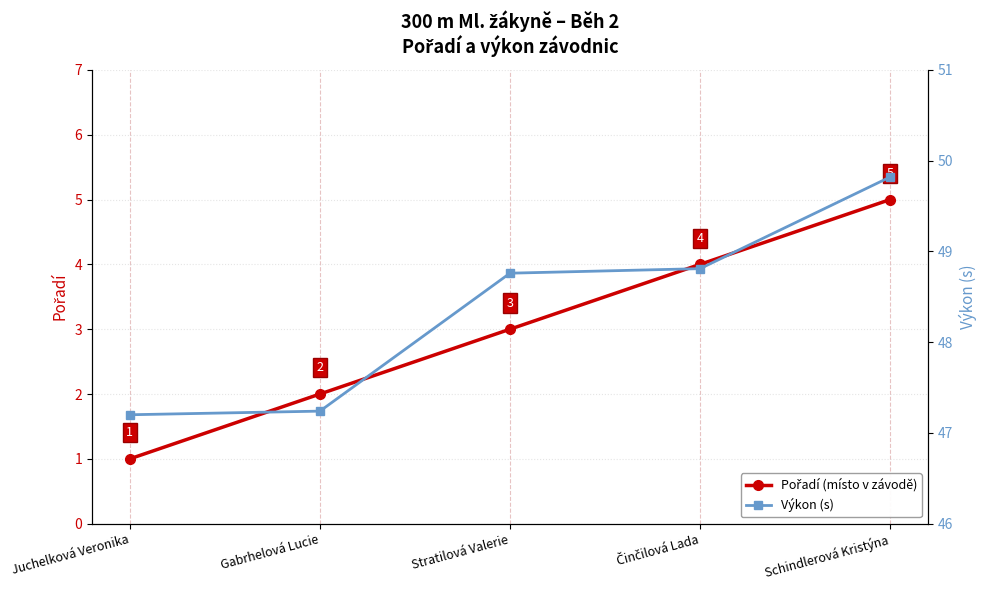

Rank the series by their maximum value, from highest to lowest.

Výkon (s), Pořadí (místo v závodě)